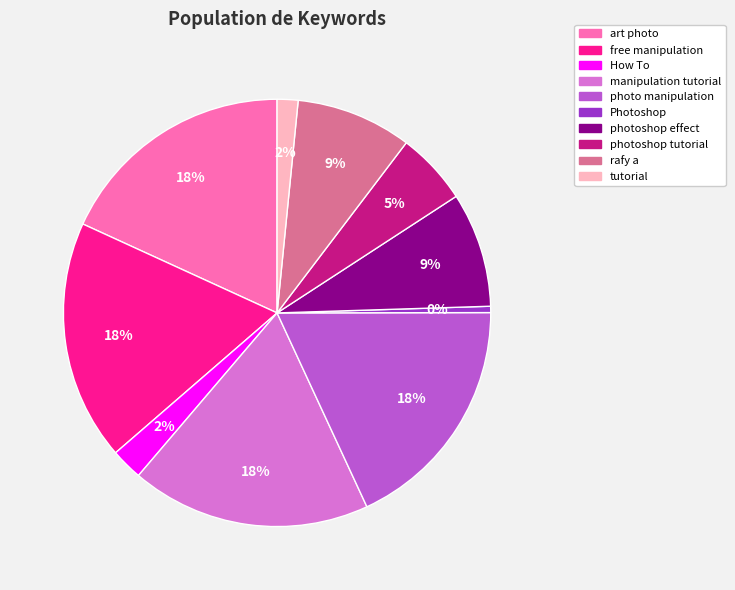

Combined, do photoshop effect and free manipulation account for over 50%?

No